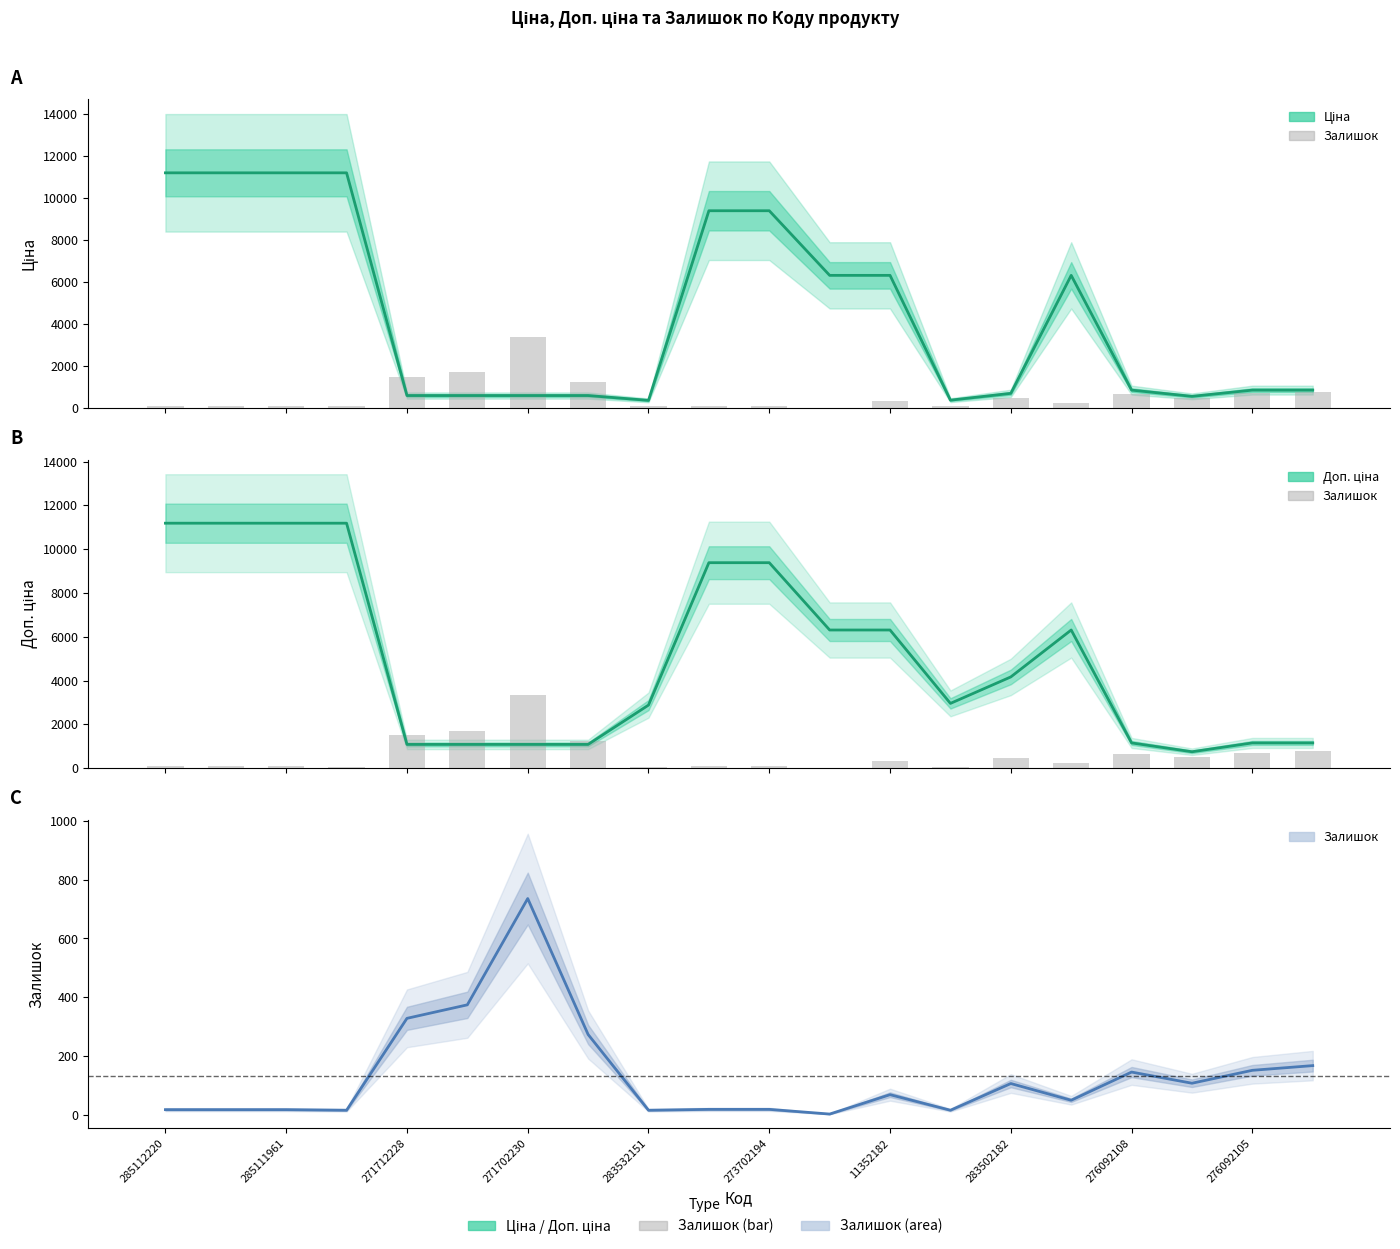

How many data points in Ціна are less than 848?

8